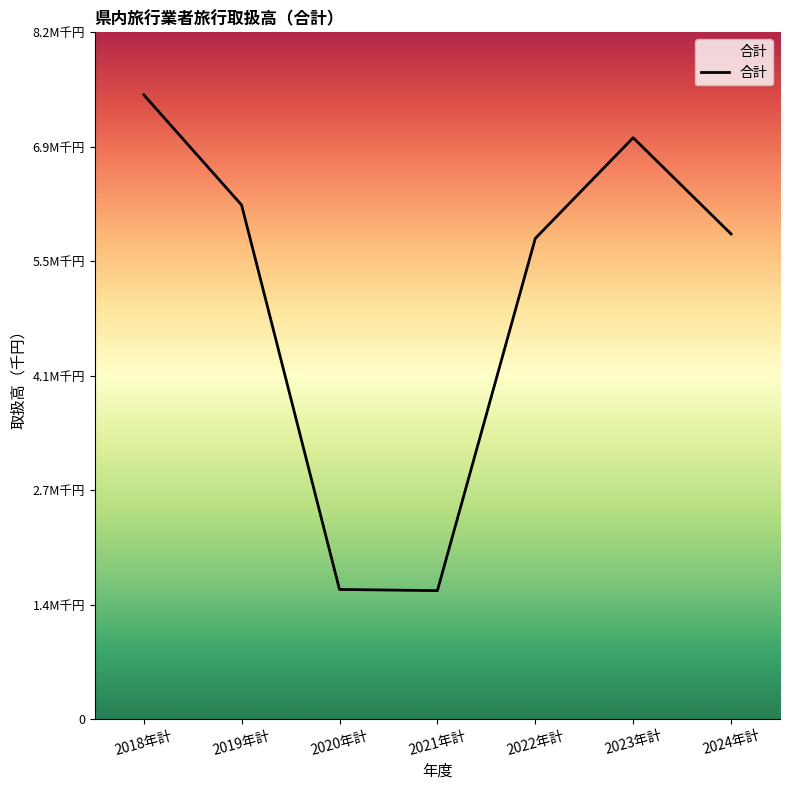

Which has a higher value, 2021年計 or 2019年計?

2019年計